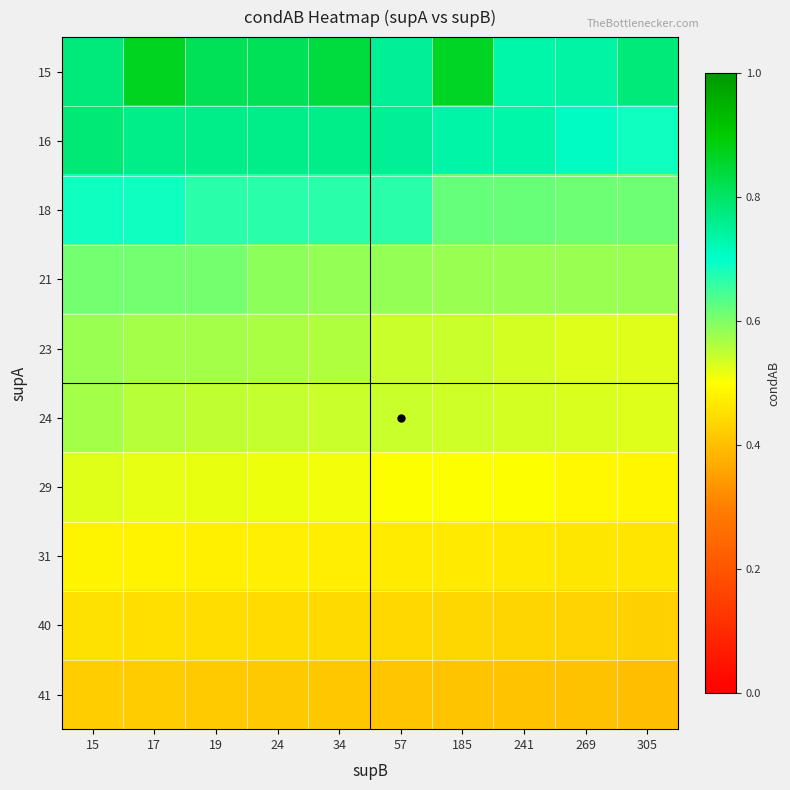

At which category does the chart reach its minimum across all series?

305